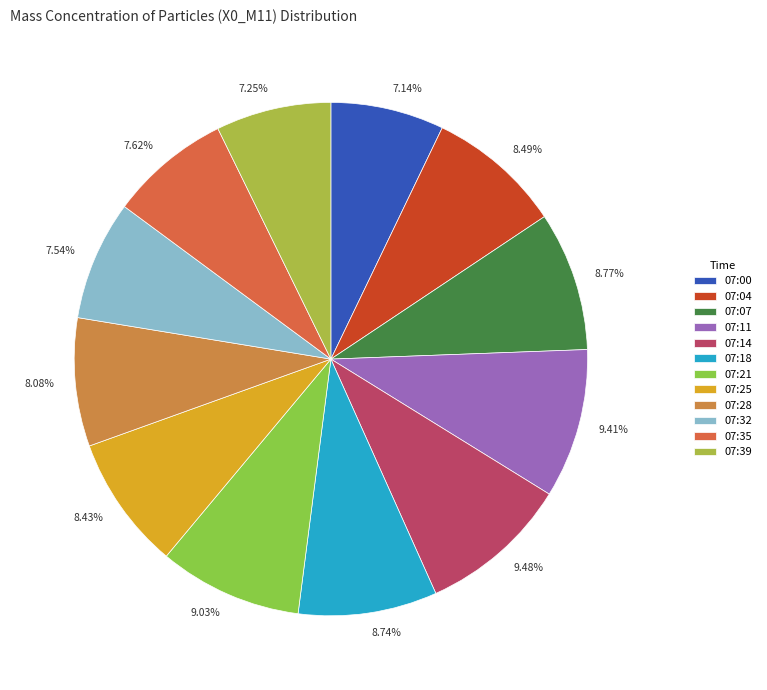

To the nearest percent, what is the difference between the largest and smallest slice percentages?

2%